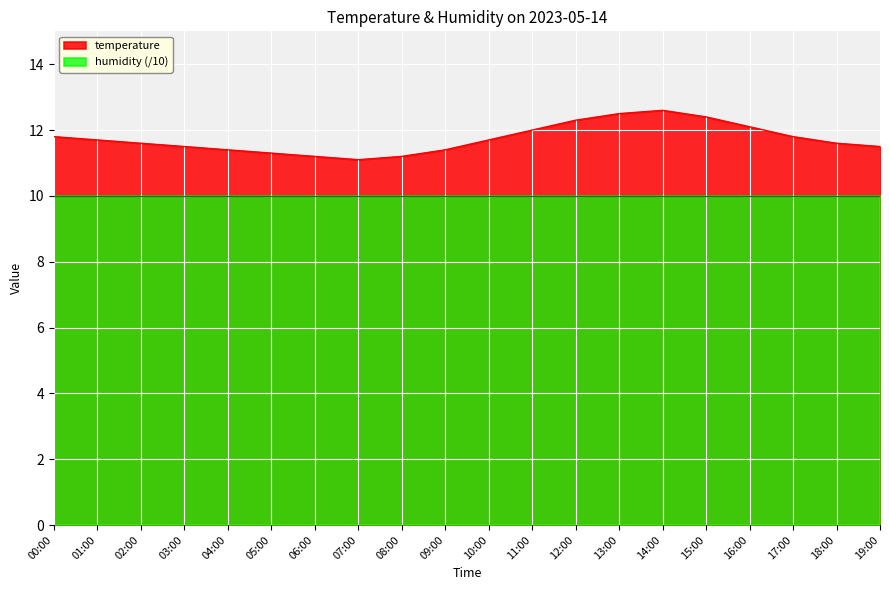

What position from the left is 00:00?

1